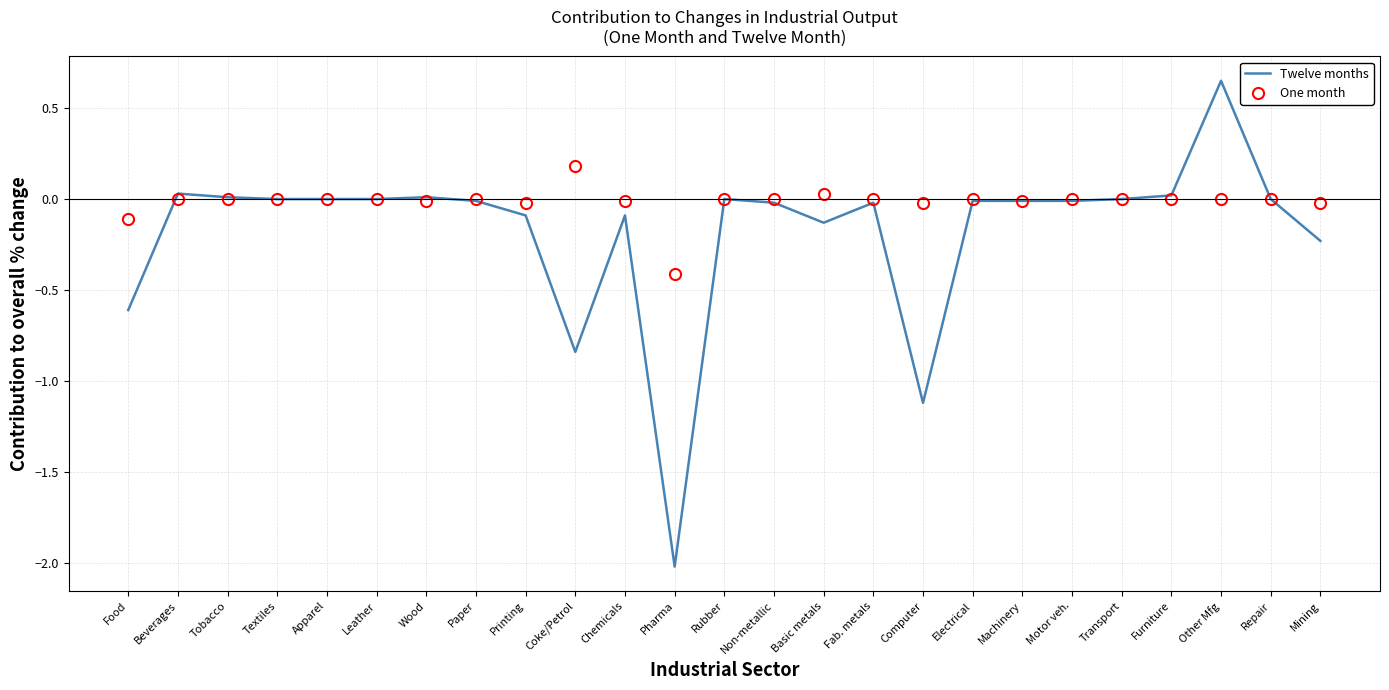

Is it true that One month equals -0.3 at Tobacco?

False